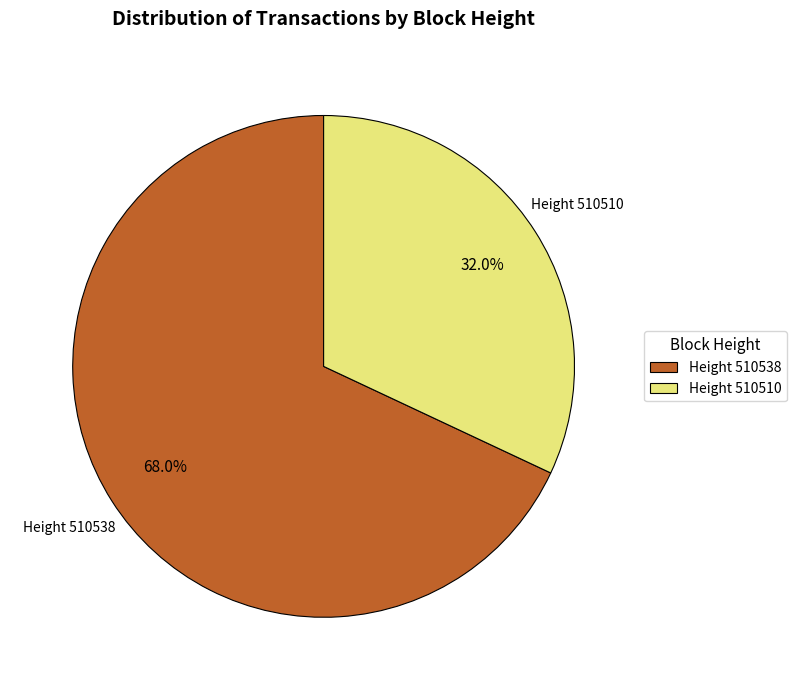

Which category has the biggest portion of the pie?

Height 510538